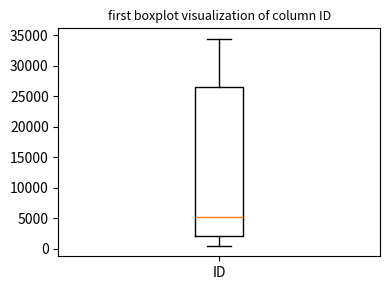

Transcribe this box plot: give where the median line is, the range the box spans, and where the two whiskers end, as read against the y-axis. The values are not printed on the chart, so give them approximately, as read against the axis.

median 5500, box 2000 to 26500, whiskers 500 to 34500